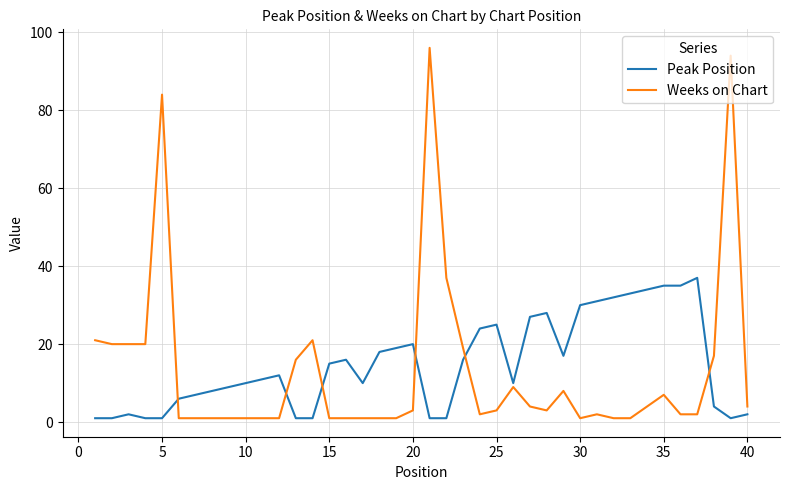

List the series in order of their overall mean, highest first.

Peak Position, Weeks on Chart